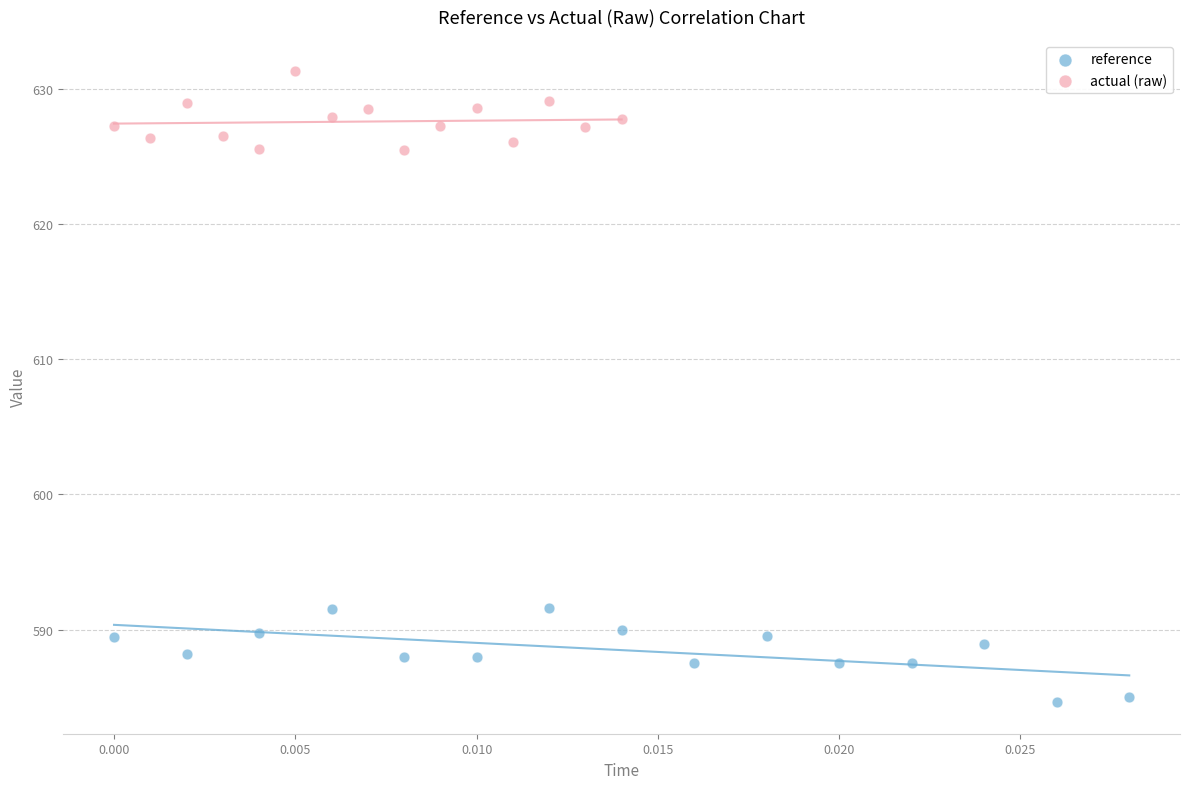

Which series contains the lowest Y value?

reference